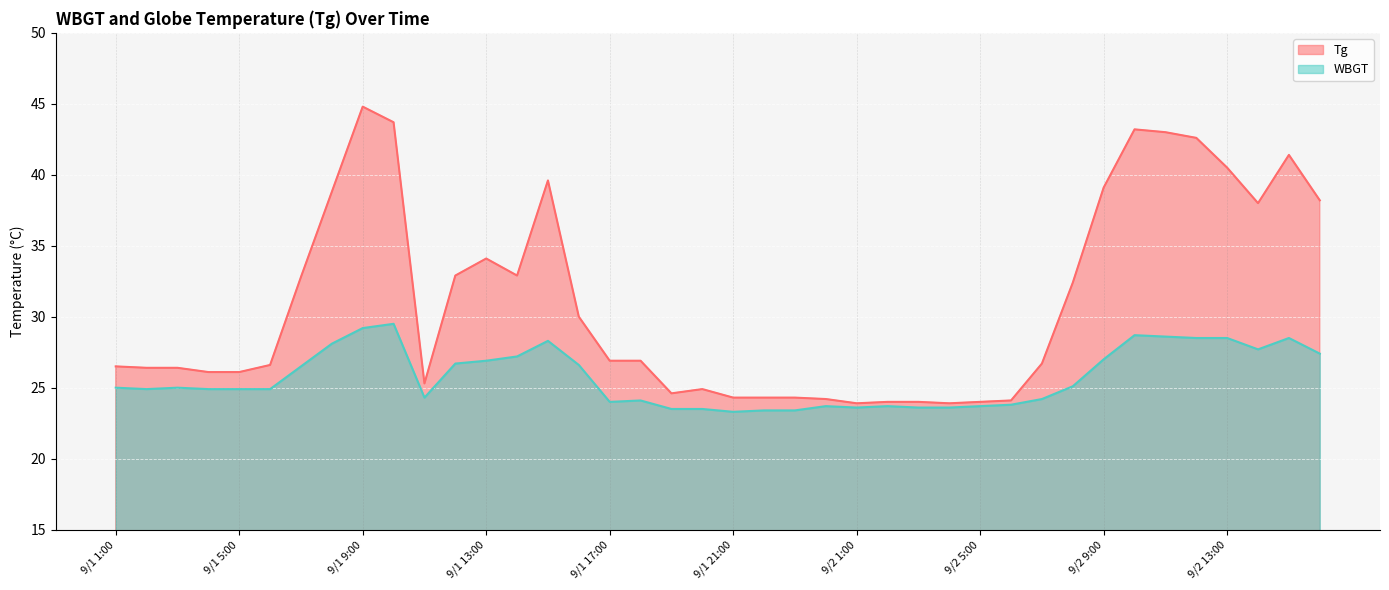

What is the sum of the WBGT values at 9/1 12:00 and 9/2 6:00?

50.5